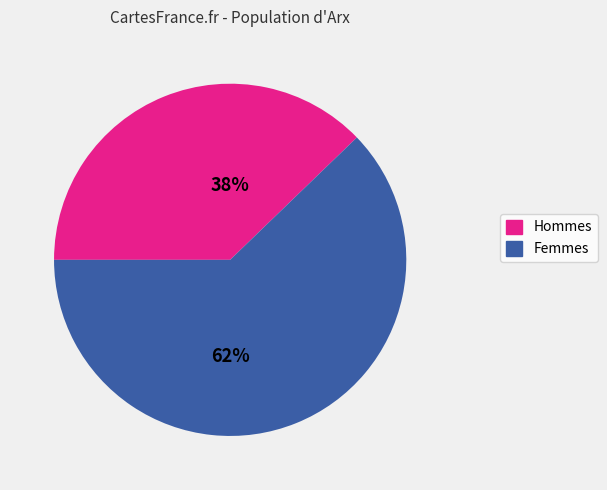

Count the number of slices in the pie.

2